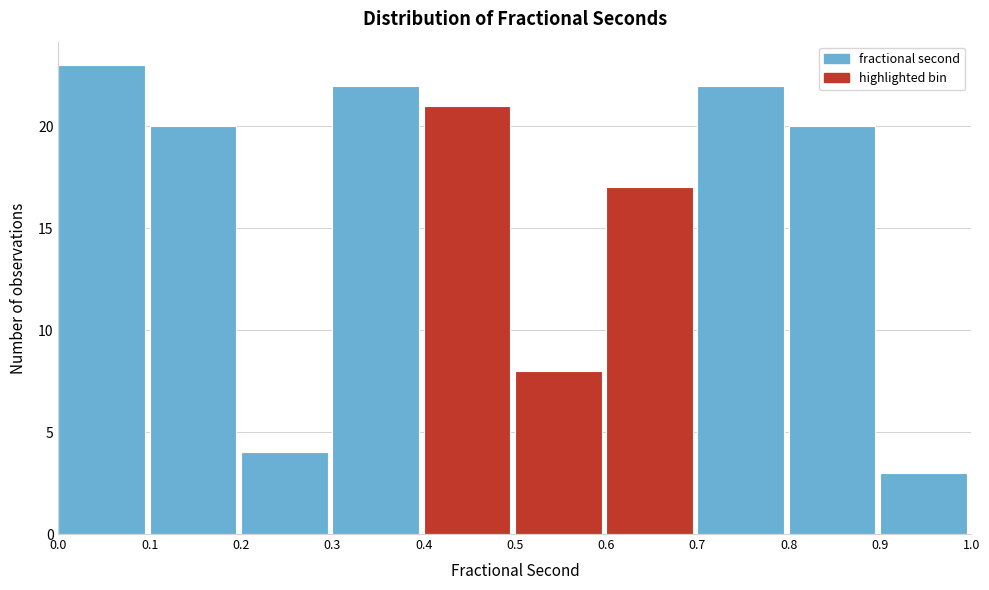

What is the height of the bar covering 0.0 to 0.1 on the x-axis? The values are not printed on the chart, so give them approximately, as read against the axis.

23